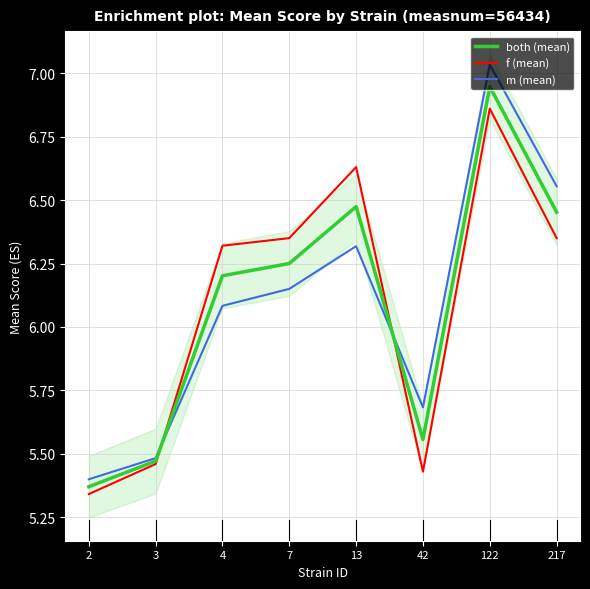

True or false: m (mean) has more than 0 interior local peaks.

True